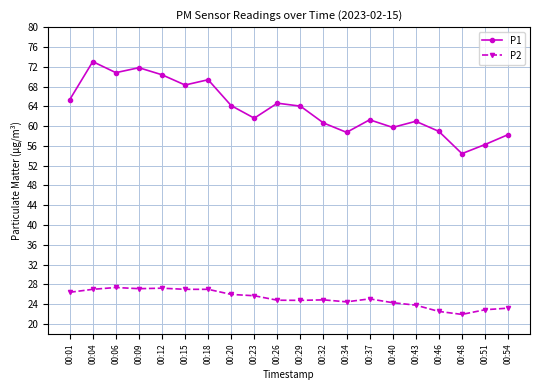

Rank the series by their average value, from highest to lowest.

P1, P2